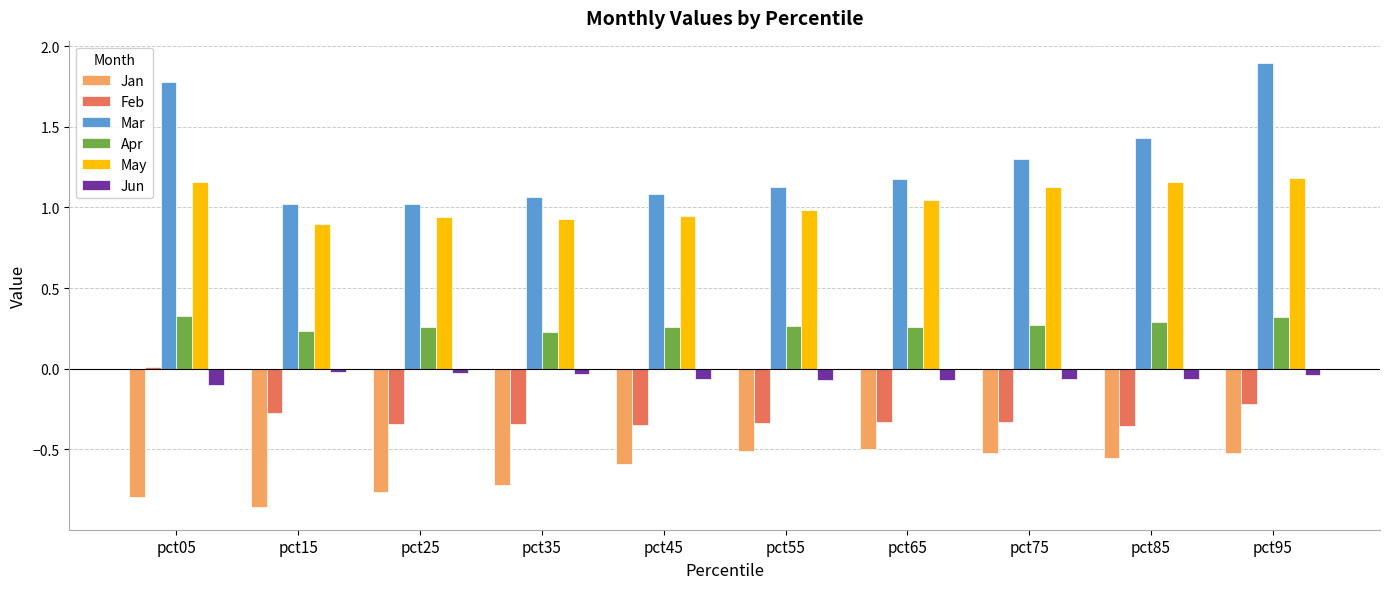

What is the total value across all series at pct75?

1.8